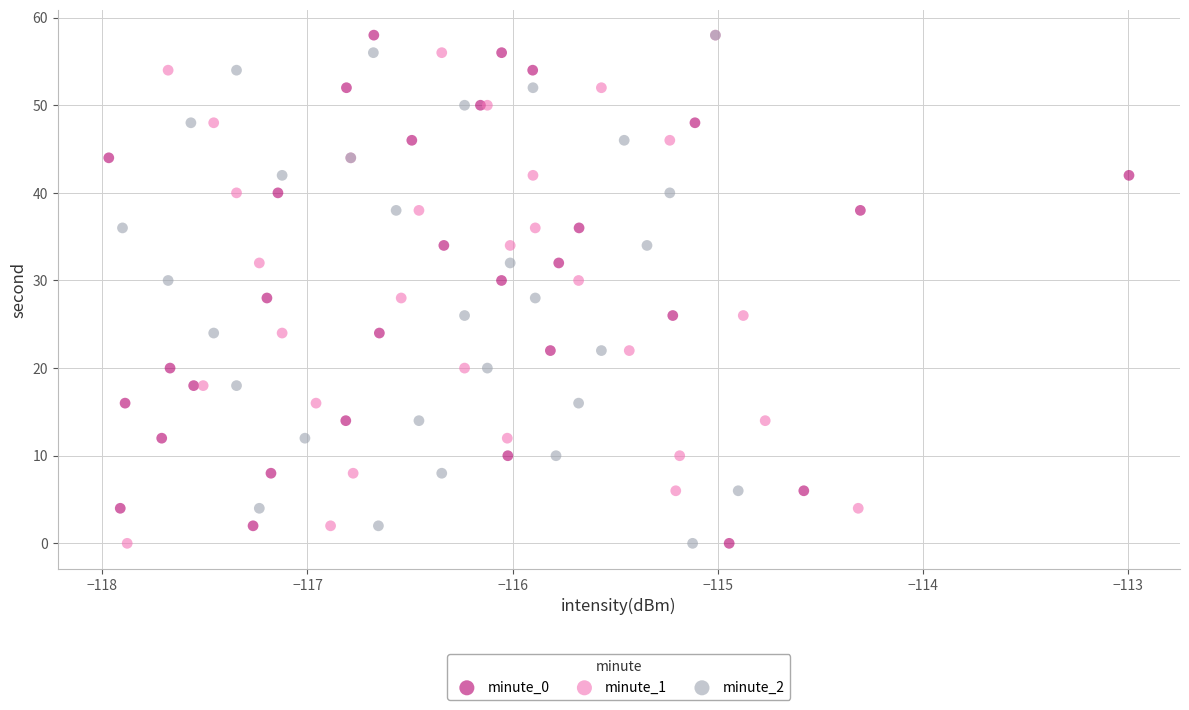

What are all the series names shown in the legend?

minute_0, minute_1, minute_2